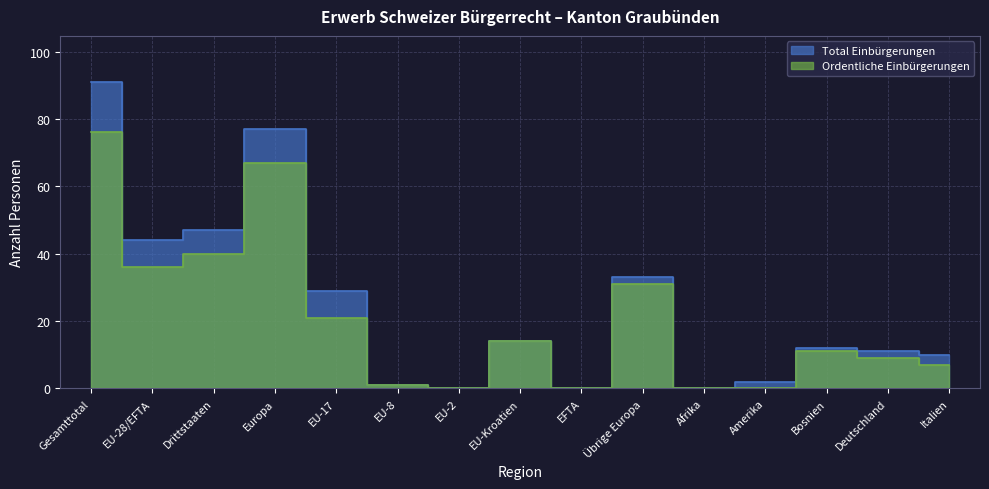

How many categories are shown in the chart?

15